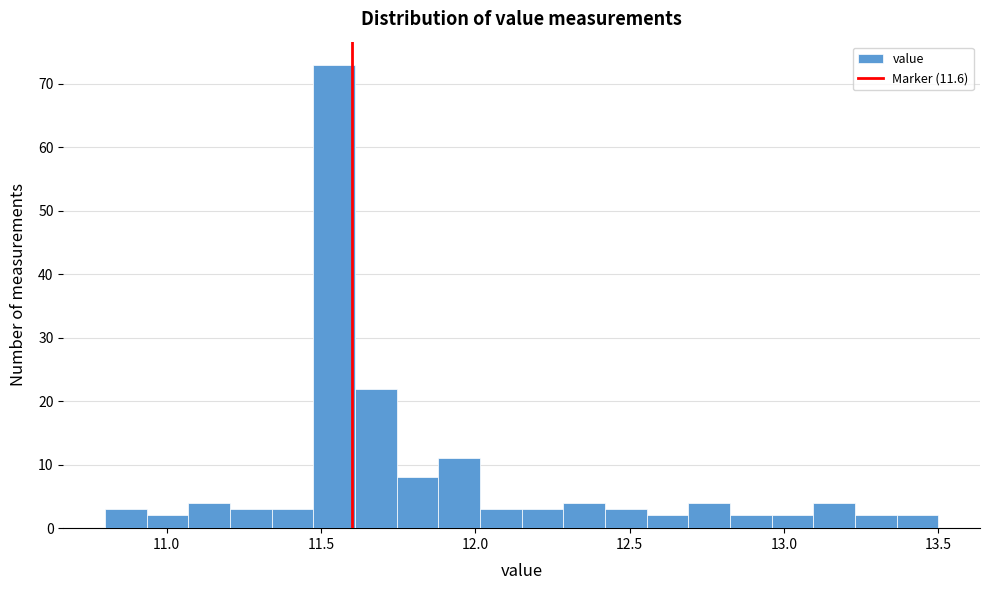

Around what value on the x-axis is the tallest bar? Give the approximate position of its centre, as read against the axis.

11.55